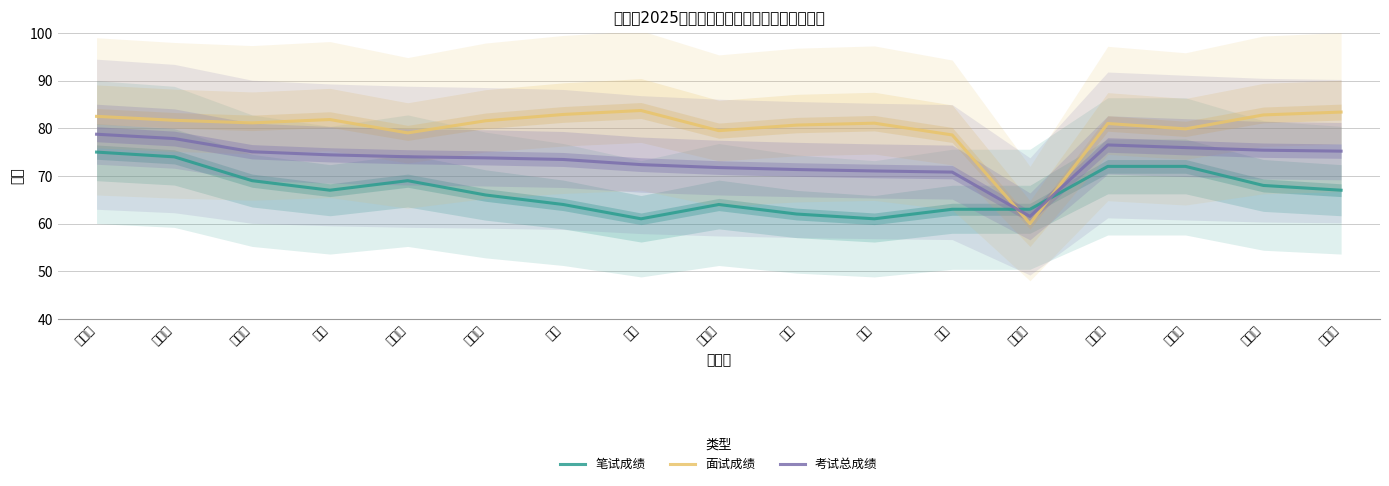

What is the sum of the 考试总成绩 values at 姜大山 and 唐浩?

142.8